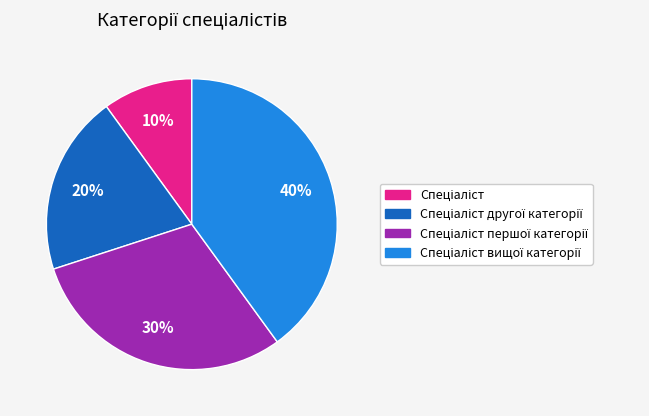

Count the number of slices in the pie.

4